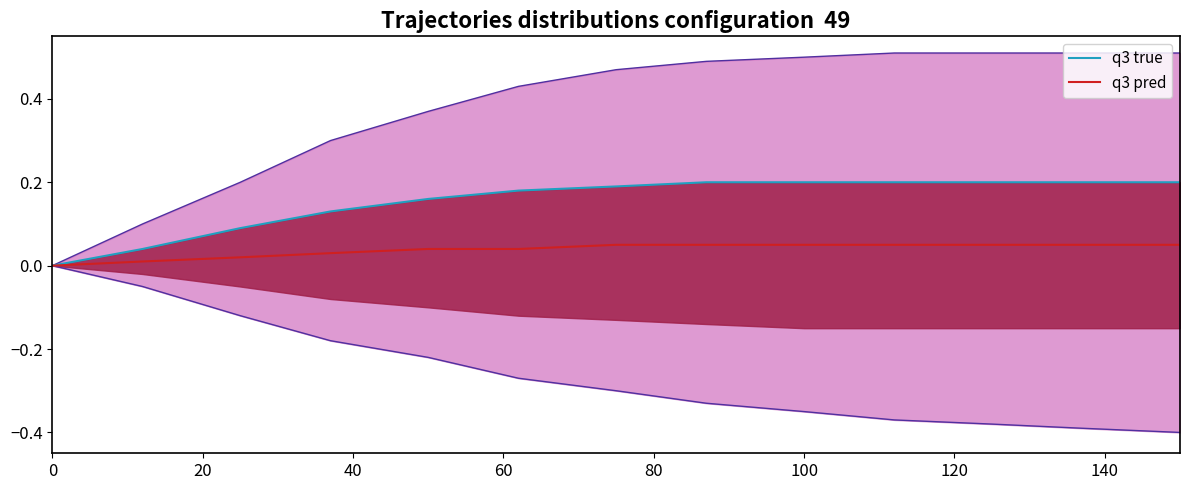

Rank the series at 120 from highest to lowest value.

q3 true, q3 pred